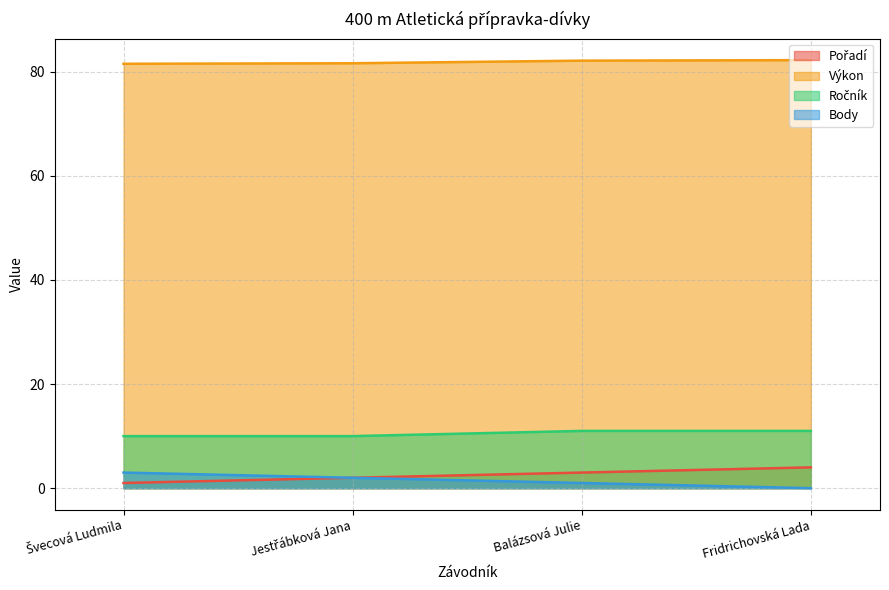

Reading left to right, extract all data points from this chart.

Pořadí: 1.0	2.0	3.0	4.0
Výkon: 81.5	81.6	82.1	82.2
Ročník: 10.0	10.0	11.0	11.0
Body: 3.0	2.0	1.0	0.0